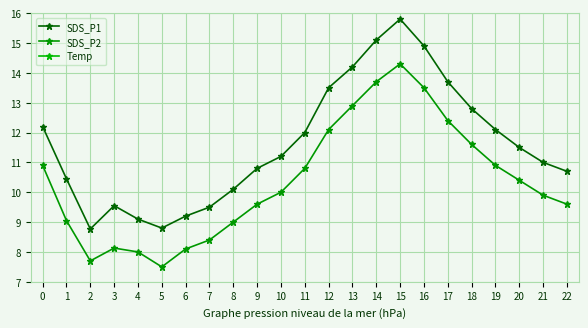

How many lines are shown in the chart?

3